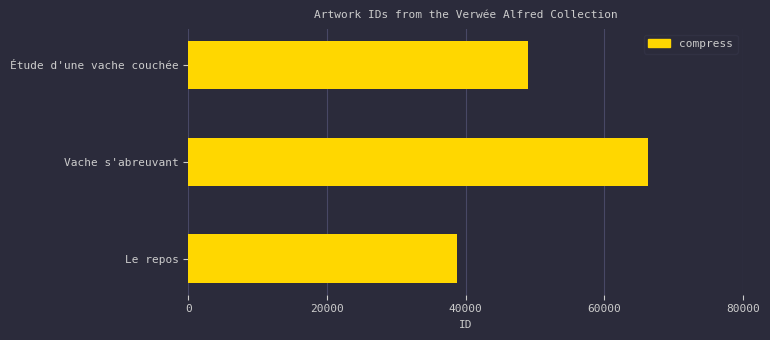

Rank the categories by value from lowest to highest.

Le repos, Étude d'une vache couchée, Vache s'abreuvant